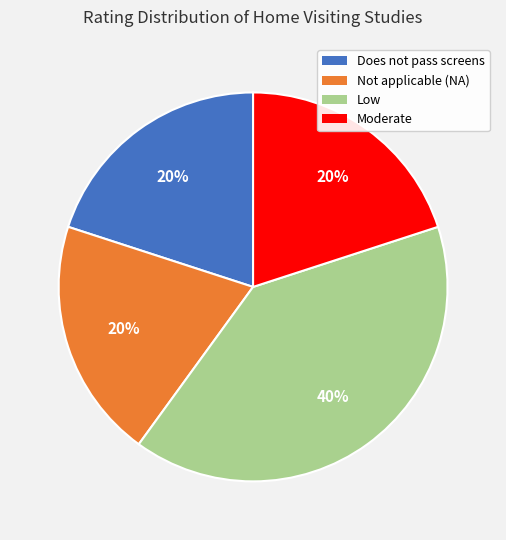

Is Does not pass screens the majority of the pie?

No